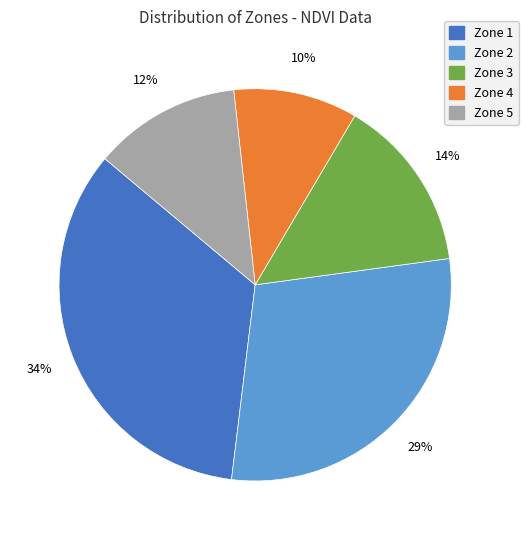

What is the smallest slice in the pie chart?

Zone 4